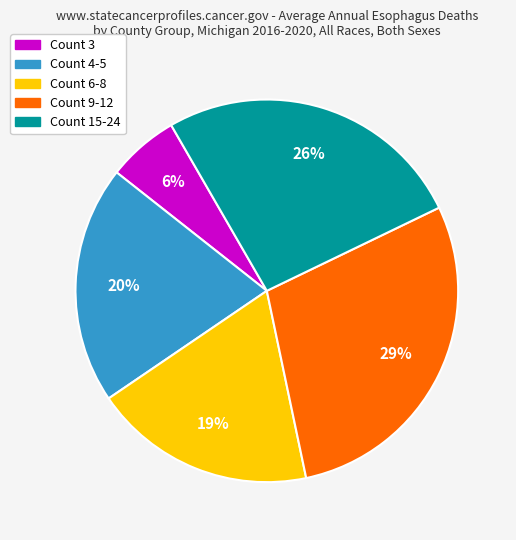

To the nearest percent, what is the average slice percentage?

20%